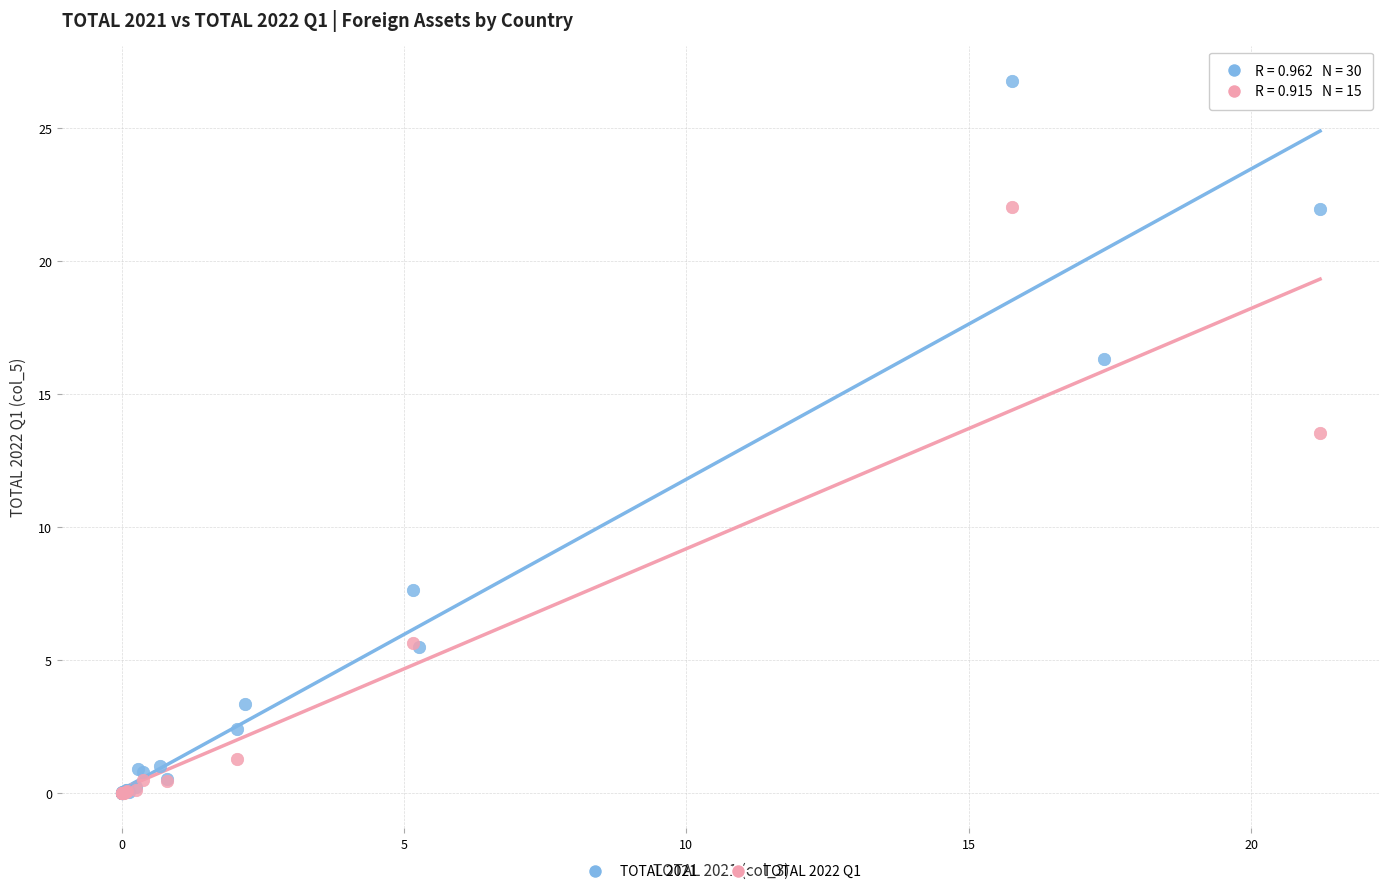

Which series contains the highest Y value?

TOTAL 2021